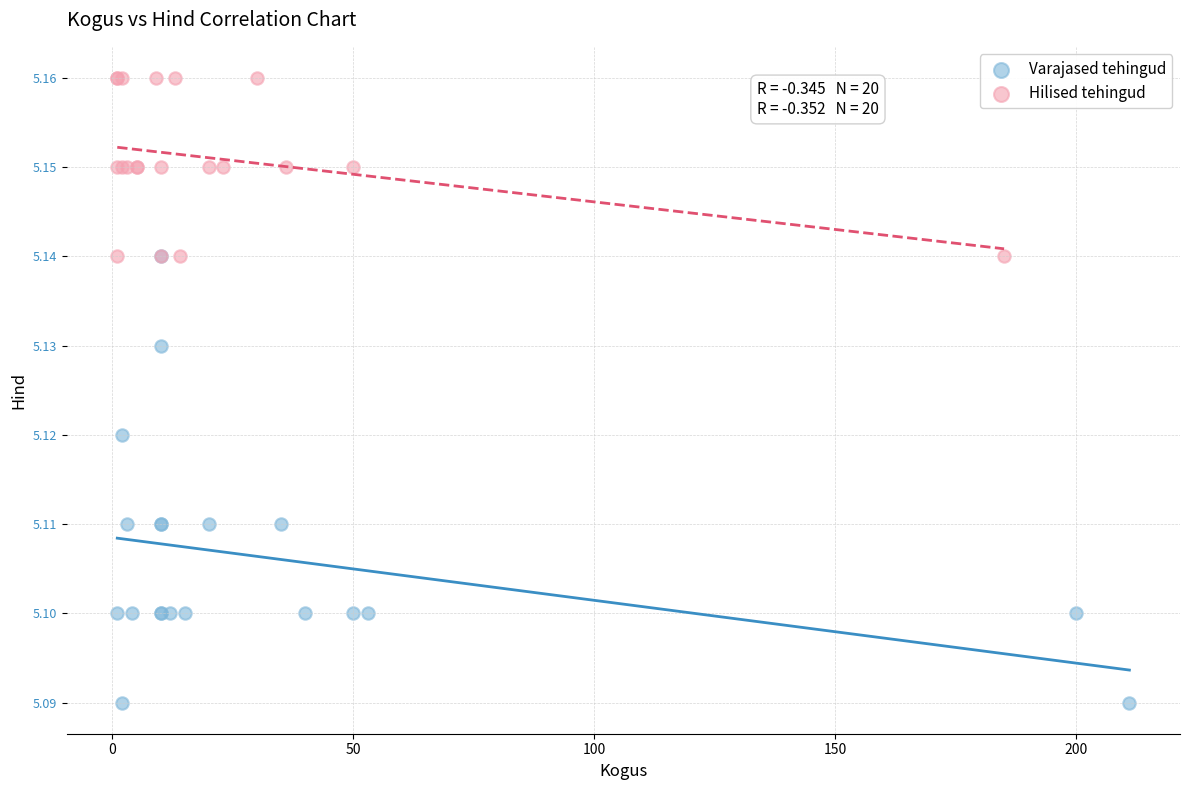

Which series contains the highest Y value?

Hilised tehingud